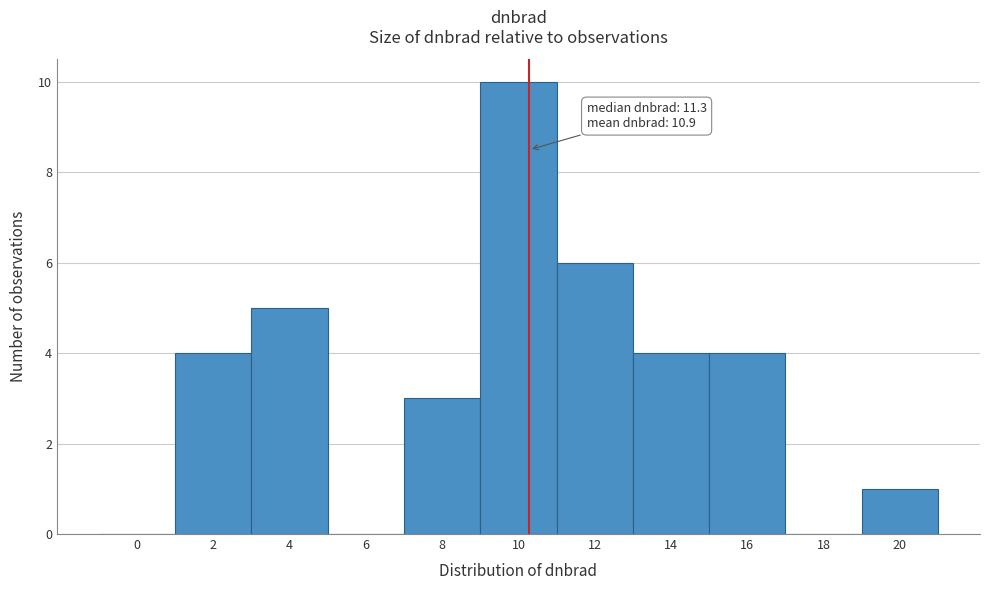

Reading right to left, list all the values displayed in this chart.

20=1	18=0	16=4	14=4	12=6	10=10	8=3	6=0	4=5	2=4	0=0